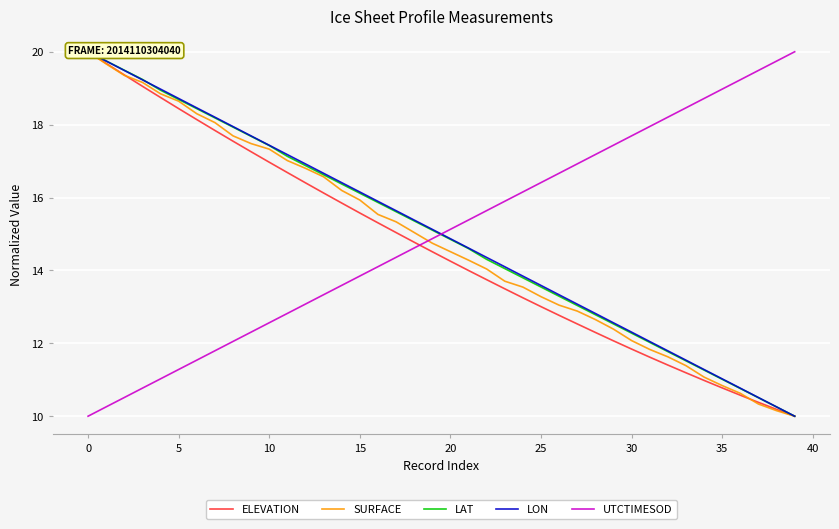

What is the difference between the highest and lowest values at 37?

9.2